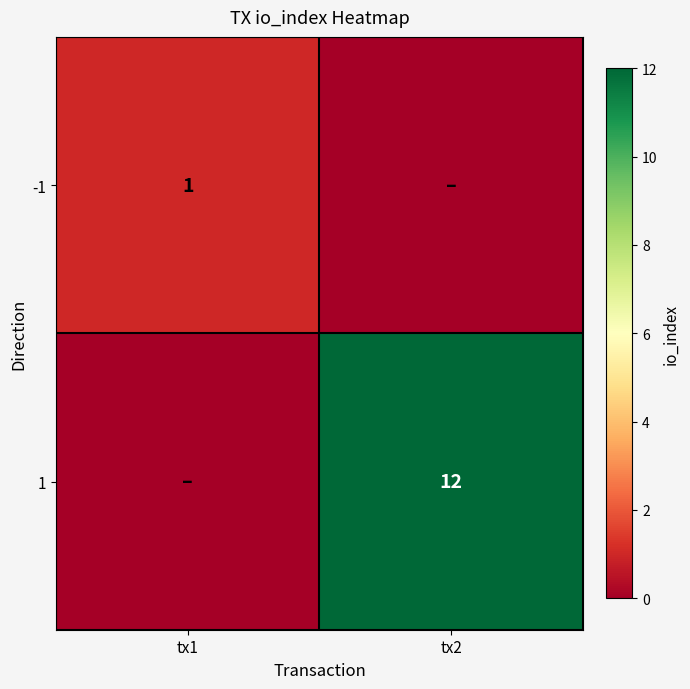

True or false: -1 has a value of 1 at tx1.

True